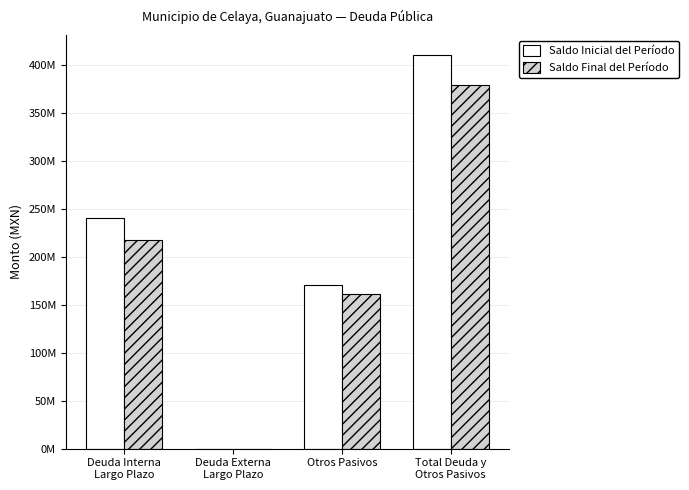

What are all the series names shown in the legend?

Saldo Inicial del Período, Saldo Final del Período